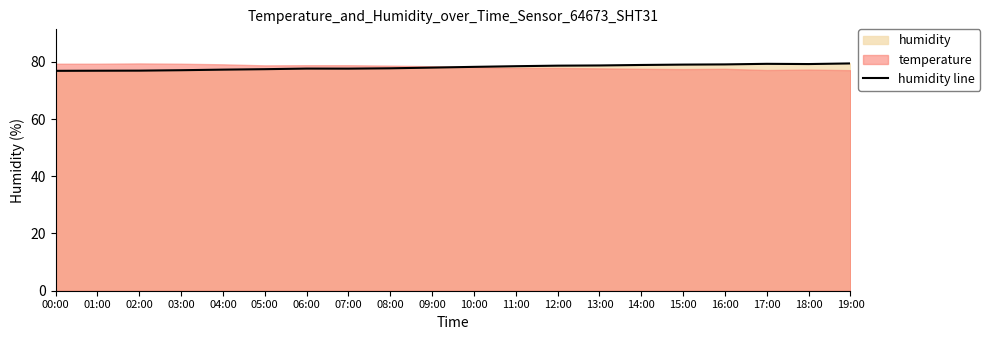

At which label is the value closest to 78?

09:00